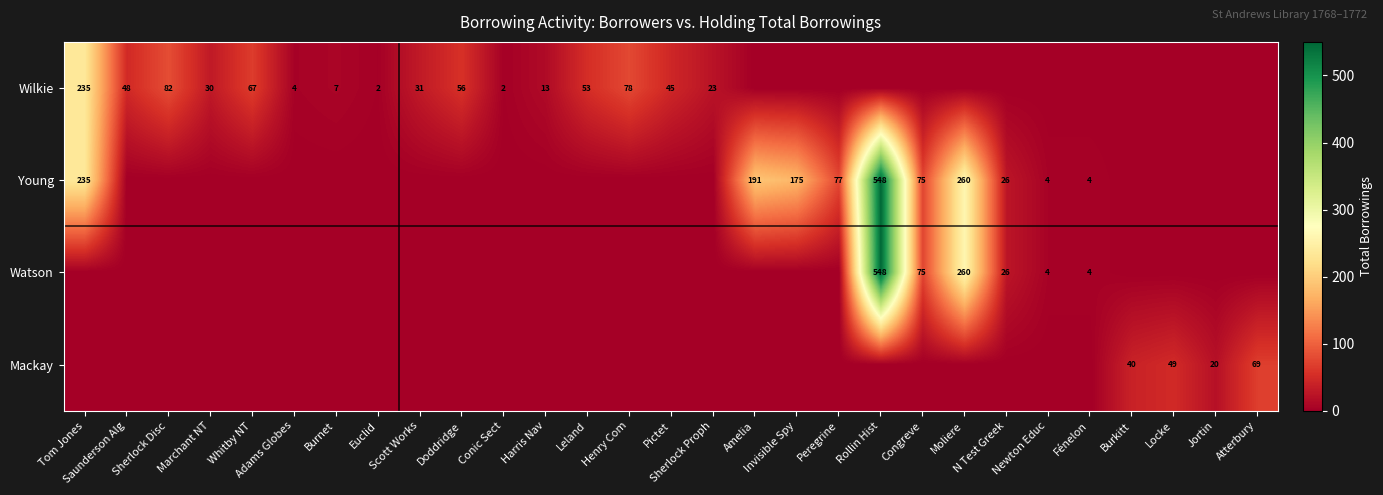

Rank the categories by Young value from highest to lowest.

Rollin Hist, Moliere, Tom Jones, Amelia, Invisible Spy, Peregrine, Congreve, N Test Greek, Newton Educ, Fénelon, Saunderson Alg, Sherlock Disc, Marchant NT, Whitby NT, Adams Globes, Burnet, Euclid, Scott Works, Doddridge, Conic Sect, Harris Nav, Leland, Henry Com, Pictet, Sherlock Proph, Burkitt, Locke, Jortin, Atterbury